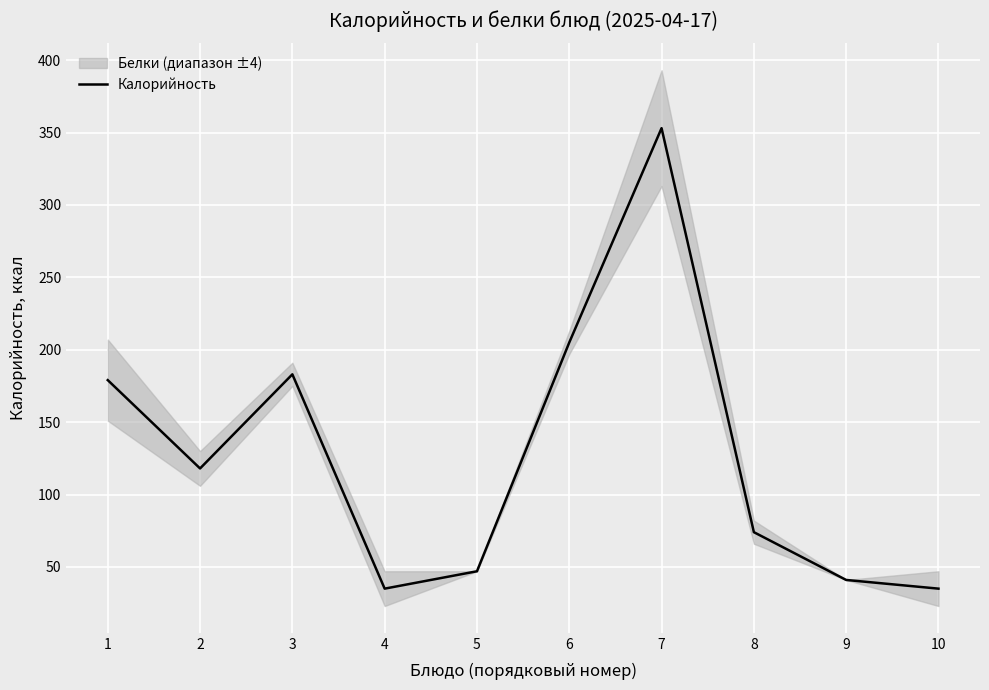

What is the value of the 10th point from the left?

35